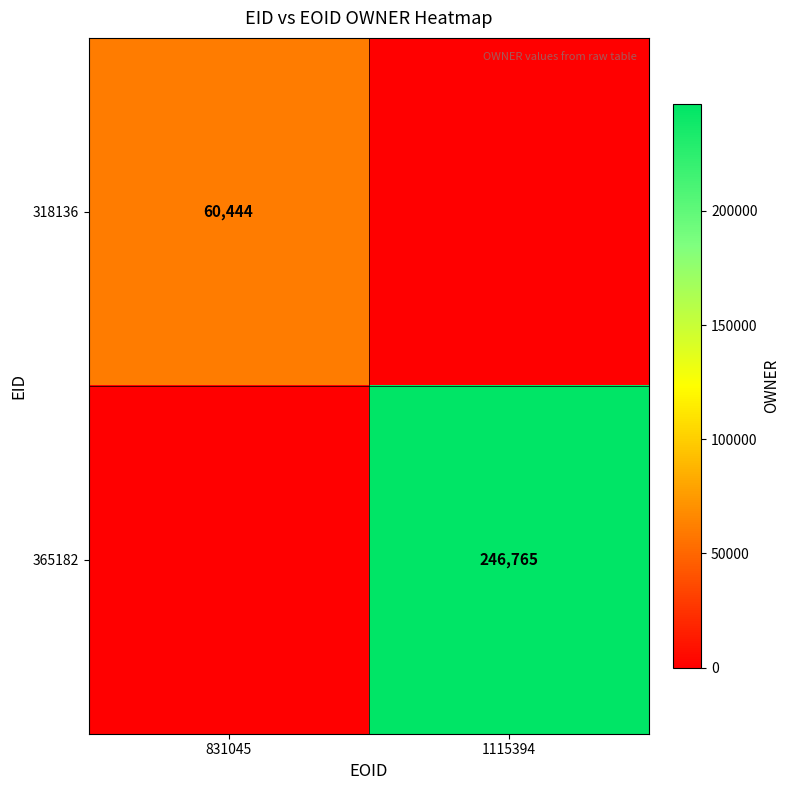

True or false: 318136 has a value of 60444 at 831045.

True